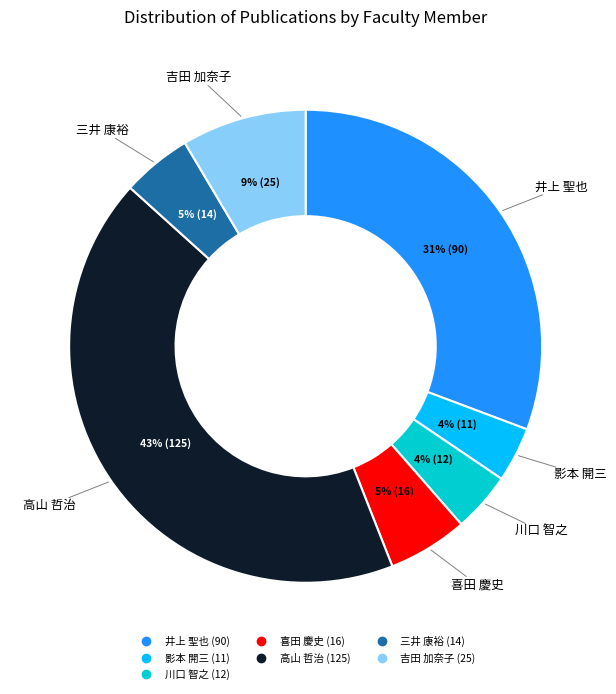

The 吉田 加奈子 slice represents 17% of the pie. True or false?

False